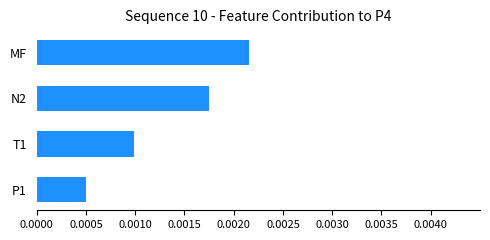

Rank the categories by value from lowest to highest.

P1, T1, N2, MF